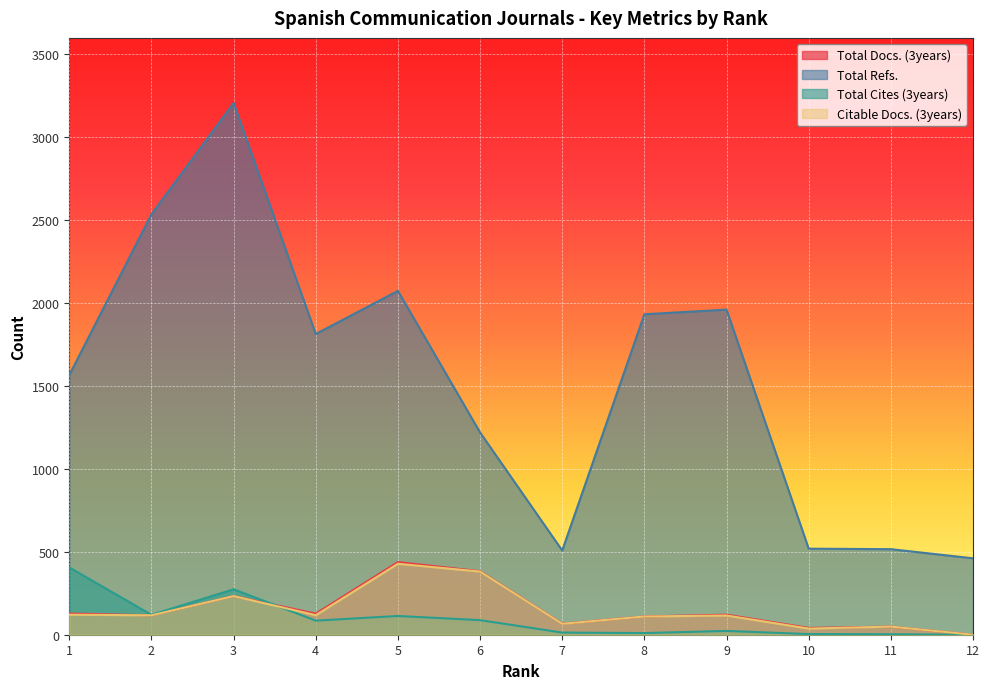

At which label does Total Refs. reach its peak?

3